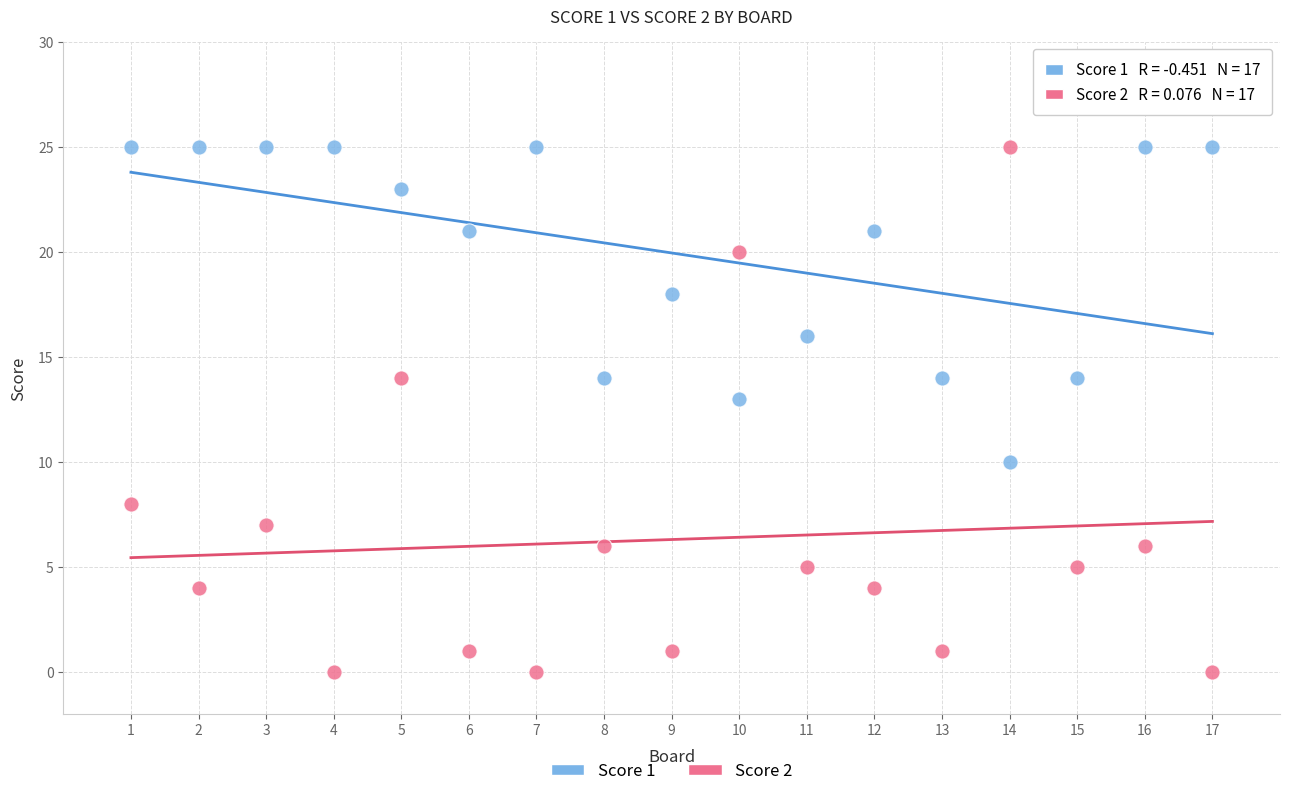

What are all the series names shown in the legend?

Score 1, Score 2